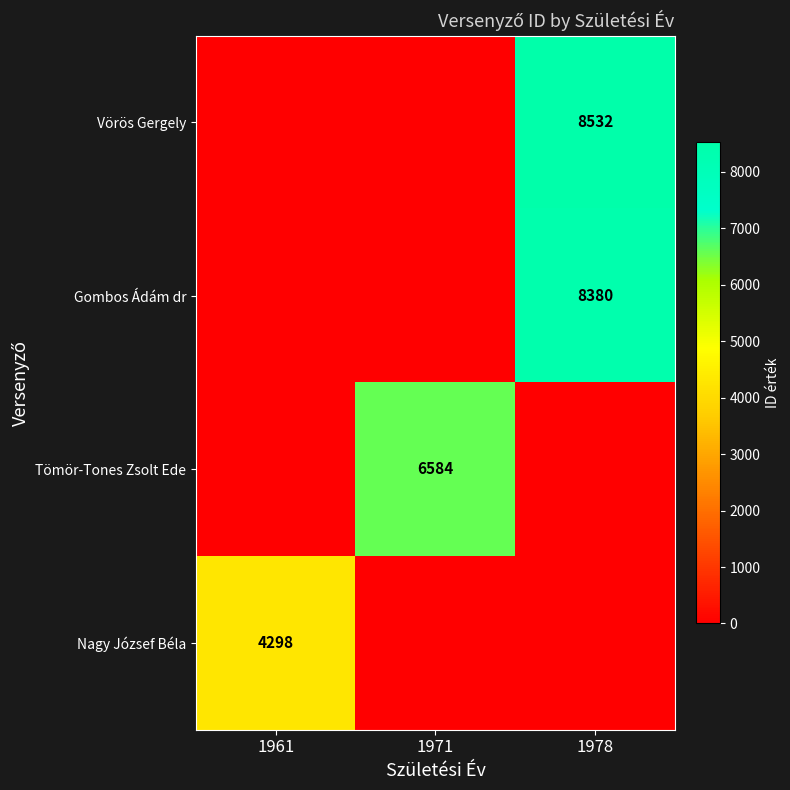

Between 1961 and 1978, which series saw the biggest shift?

row_0